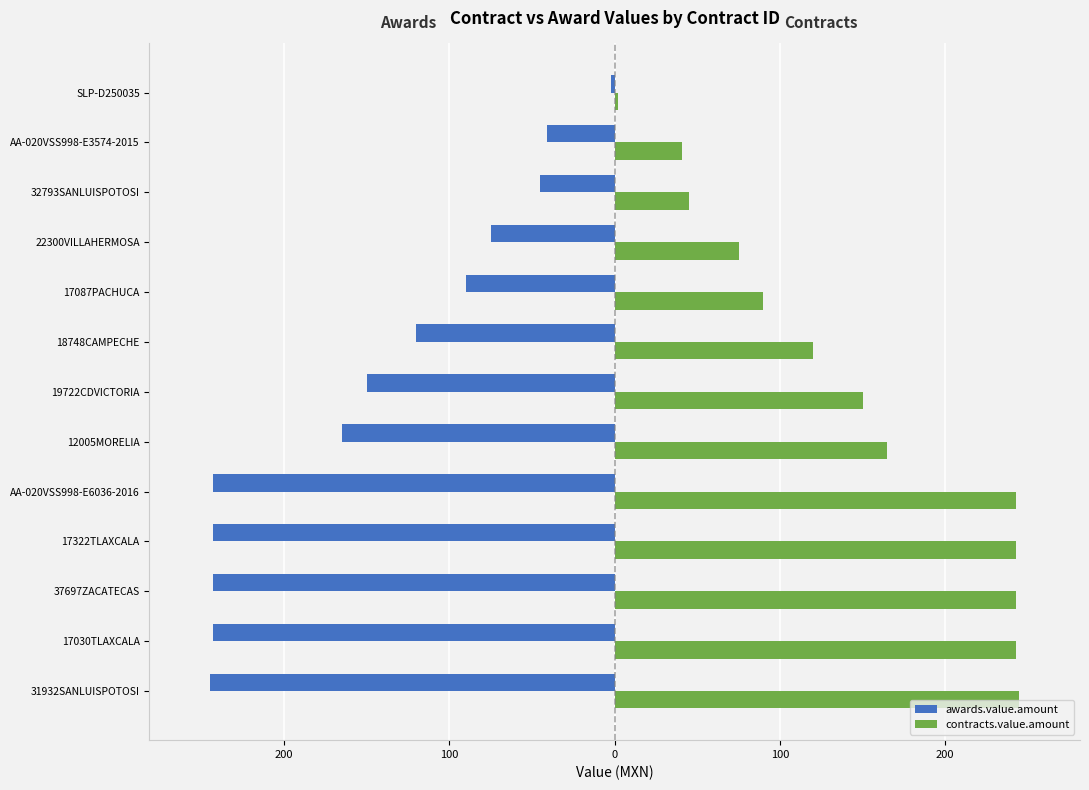

Are the bars horizontal?

Yes